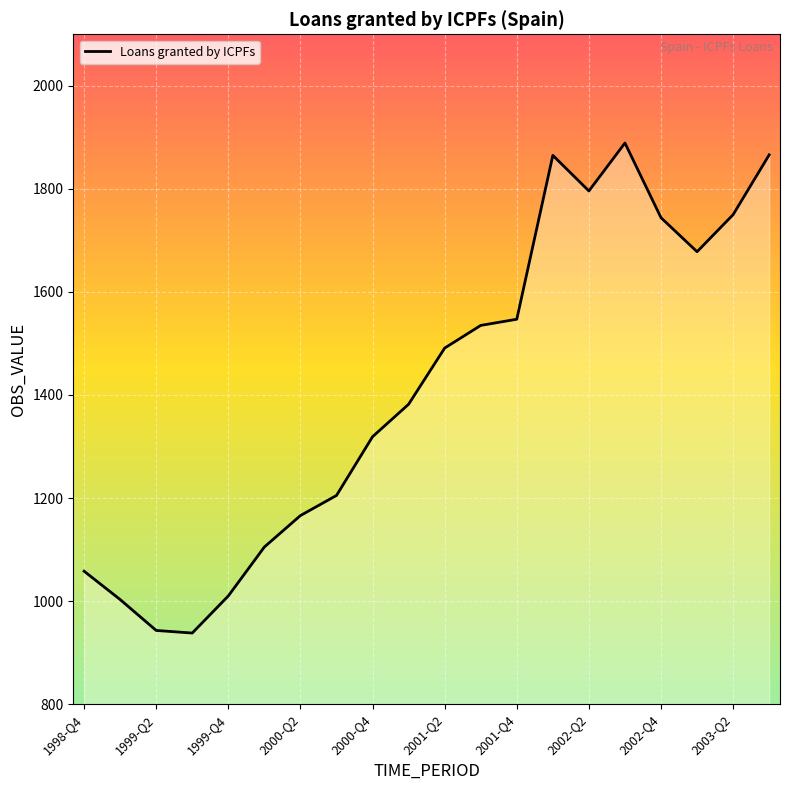

What is the difference between the maximum and second lowest values?

946